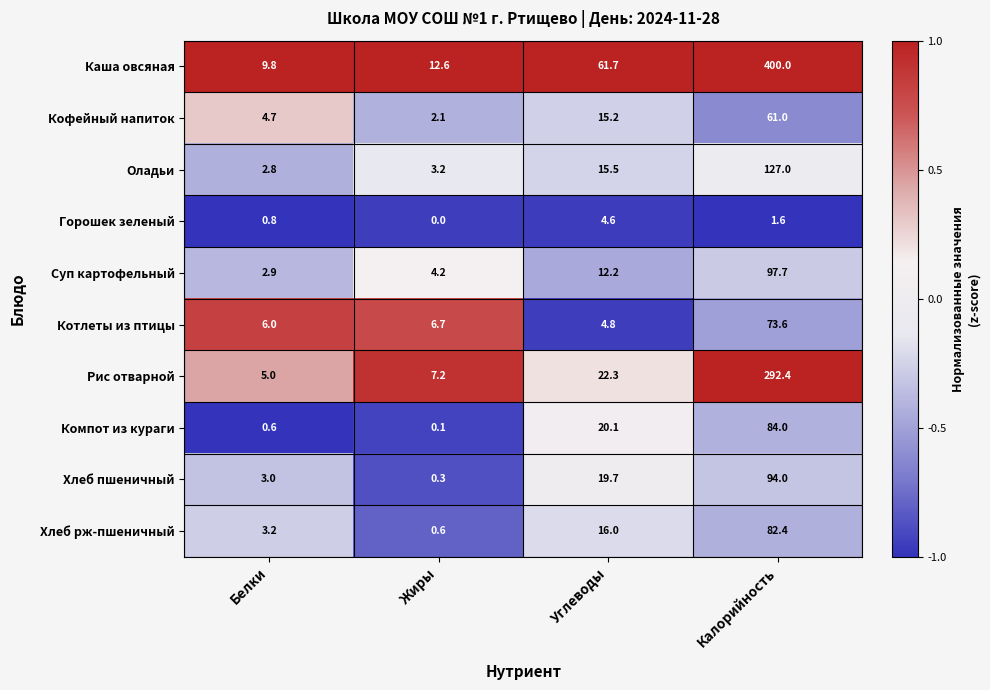

Where does the Горошек зеленый series first go above 1?

Углеводы